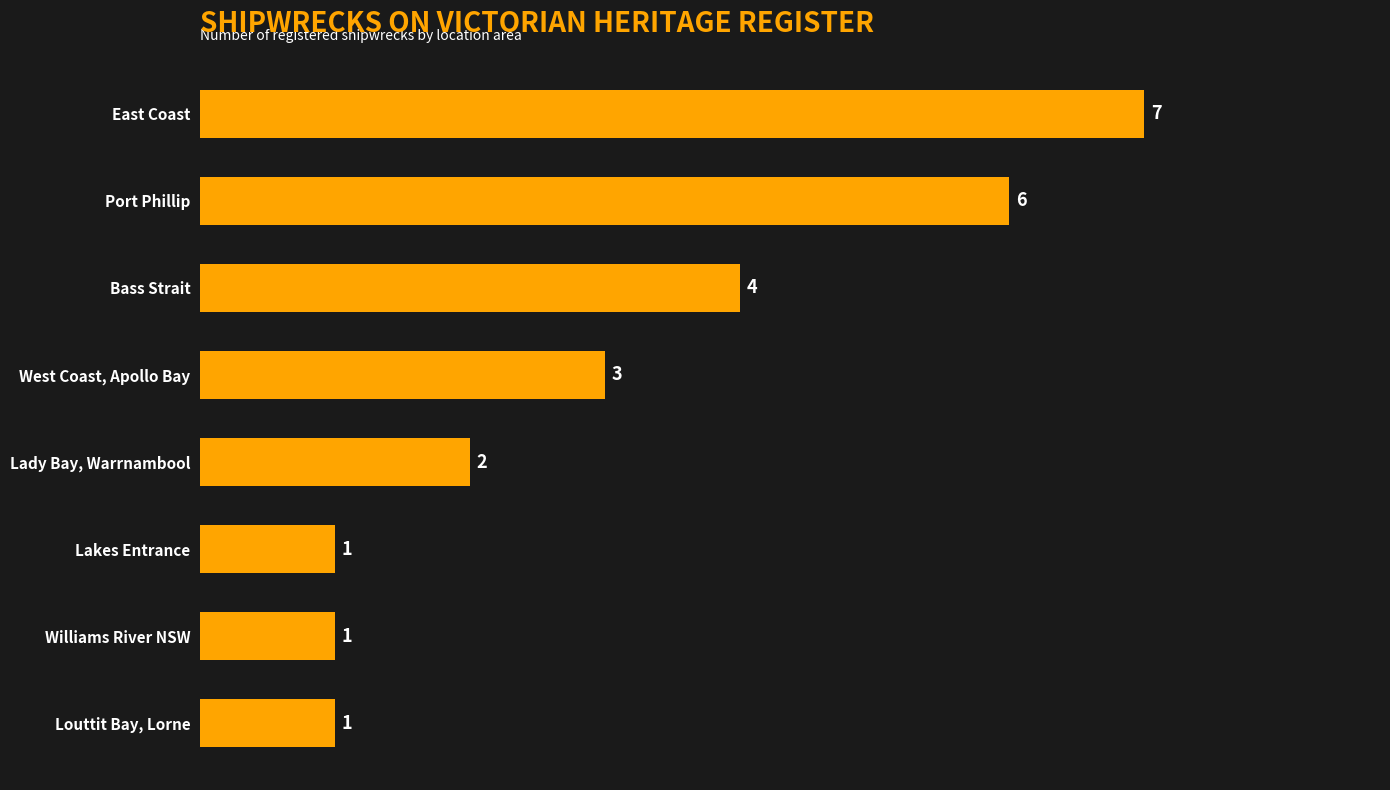

Does the chart contain any negative values?

No